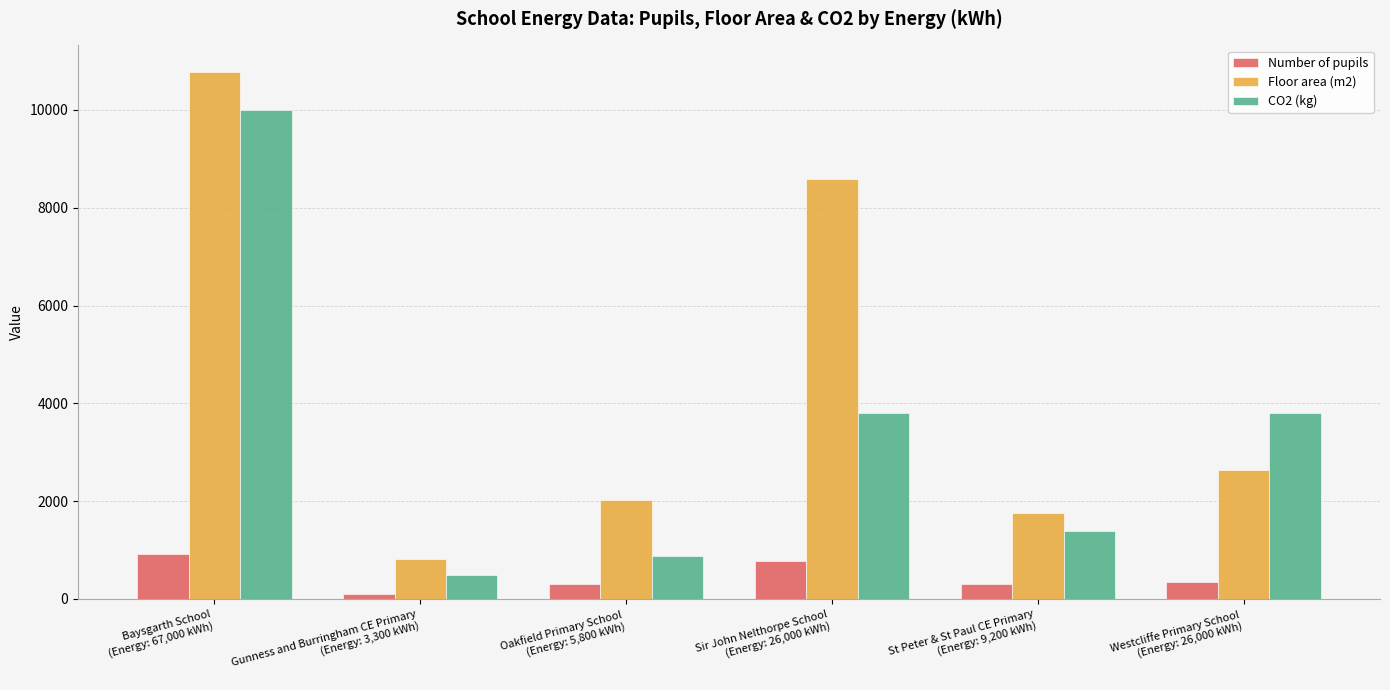

What is the sum of the Number of pupils values at Westcliffe Primary School
(Energy: 26,000 kWh) and St Peter & St Paul CE Primary
(Energy: 9,200 kWh)?

656